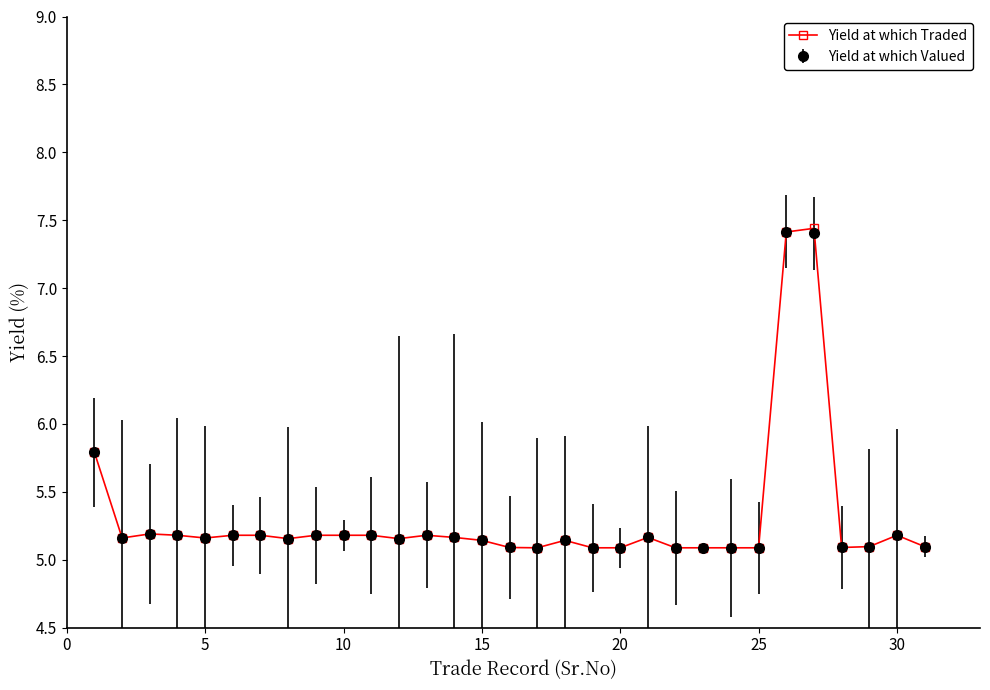

What is the maximum value shown in the chart?

7.4